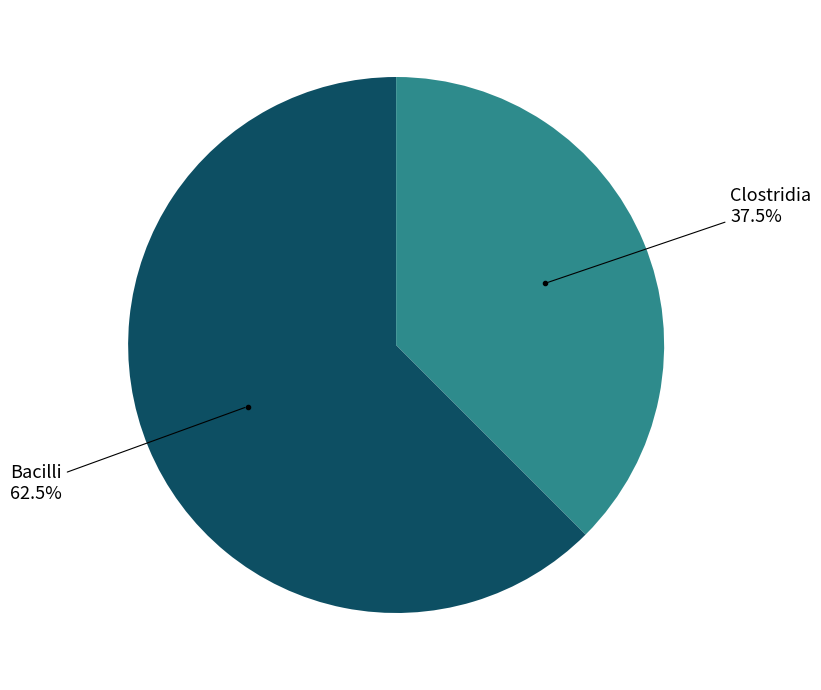

Is there a majority slice in this chart?

Yes